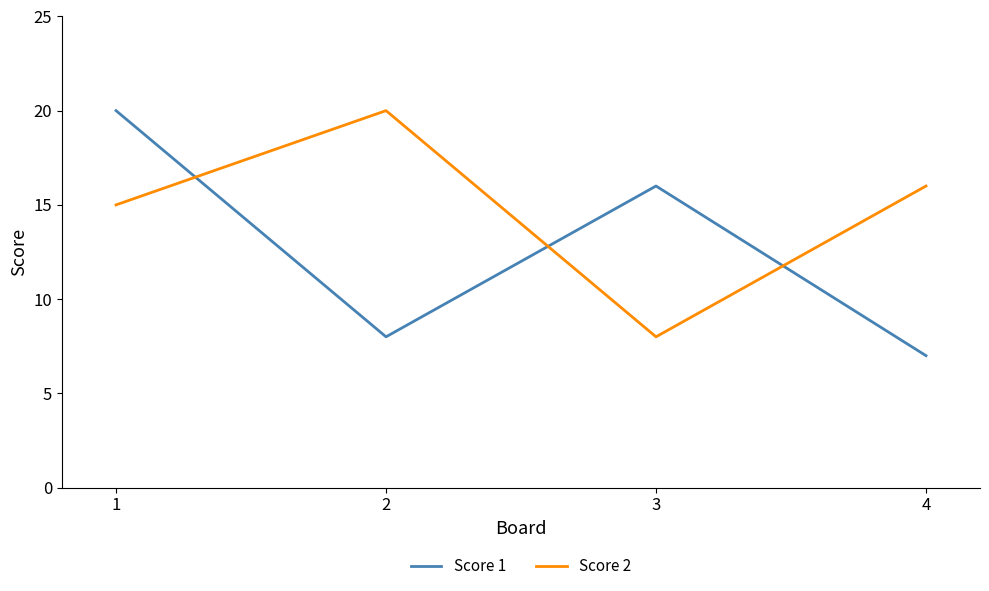

What is the sum of all Score 1 values?

51